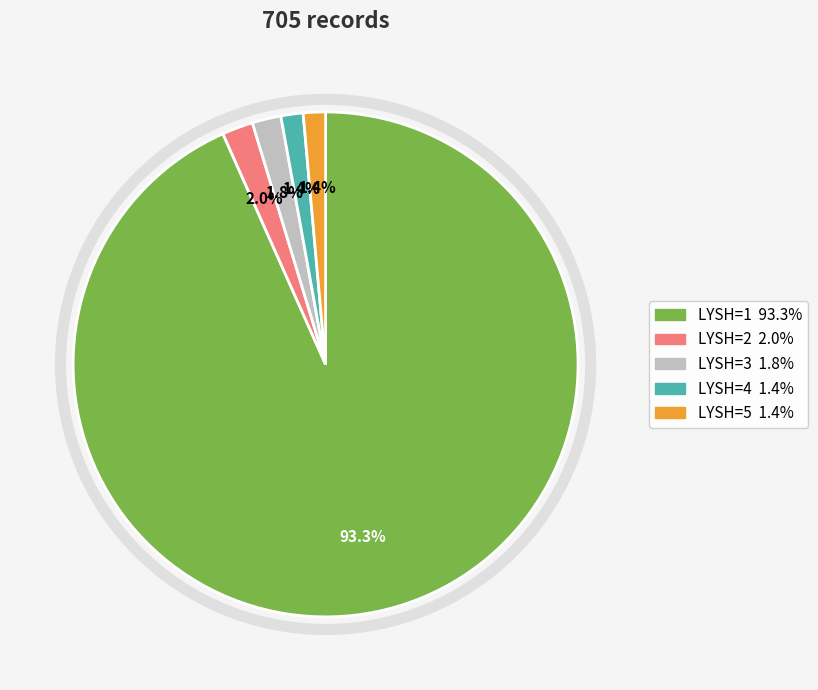

Does any single category account for the majority?

Yes